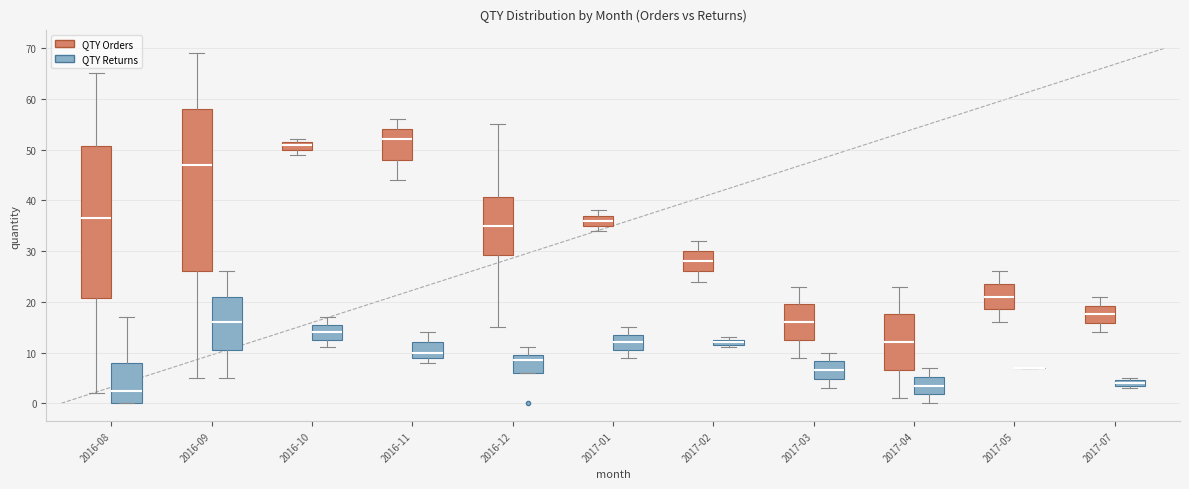

Where does the median line of the box for 2016-08 (QTY Returns) sit on the y-axis? The values are not printed on the chart, so give them approximately, as read against the axis.

3